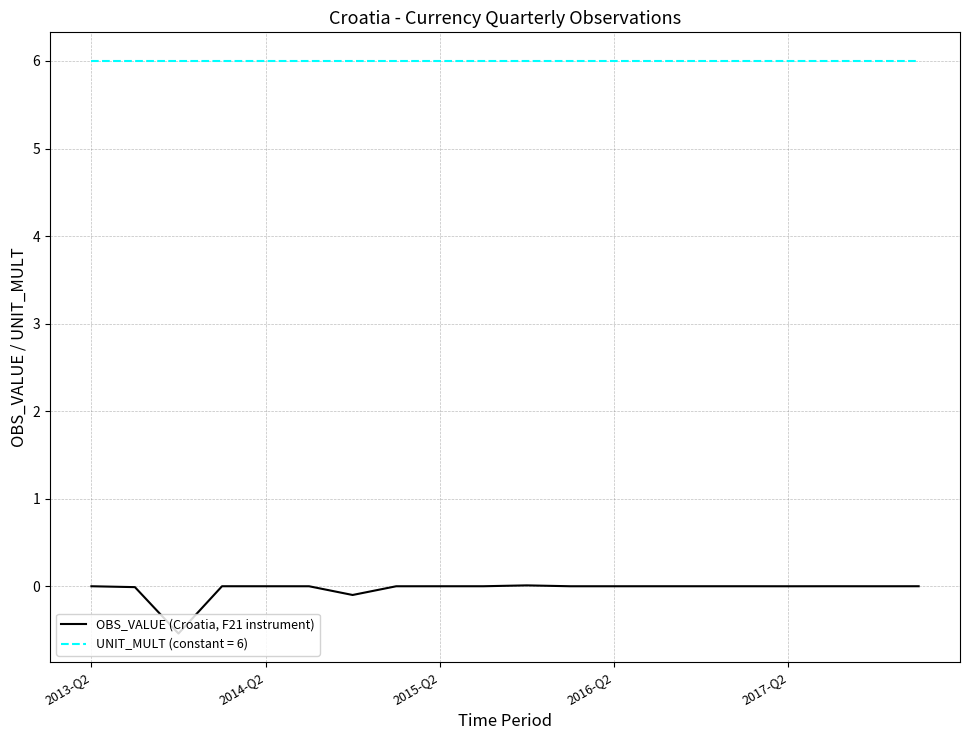

Which series has the largest total across all categories?

UNIT_MULT (constant = 6)